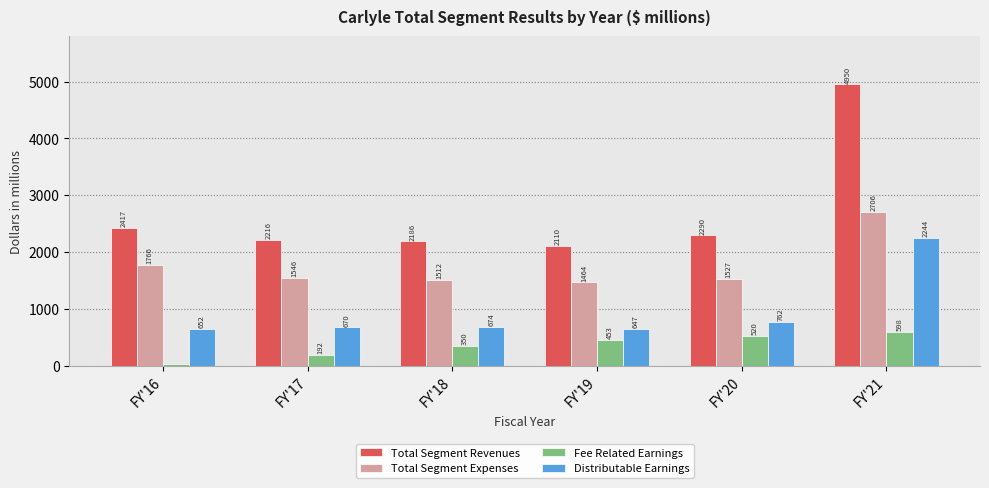

What is the sum of the Total Segment Revenues values at FY'21 and FY'17?

7166.3